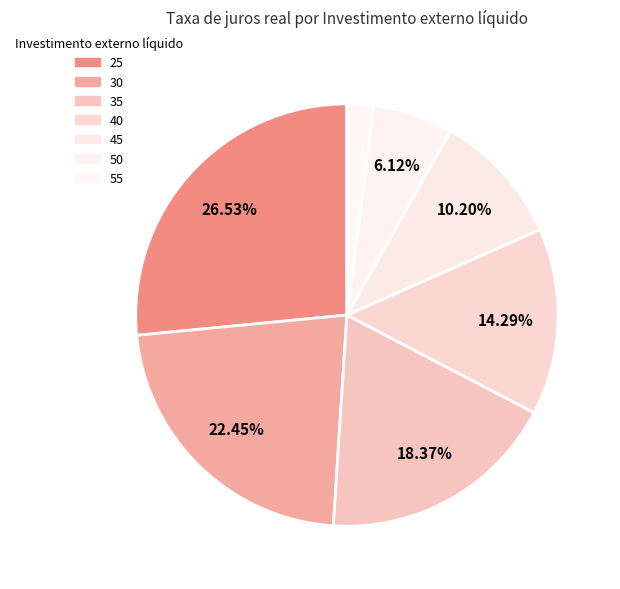

To the nearest percent, what is the average slice percentage?

14%